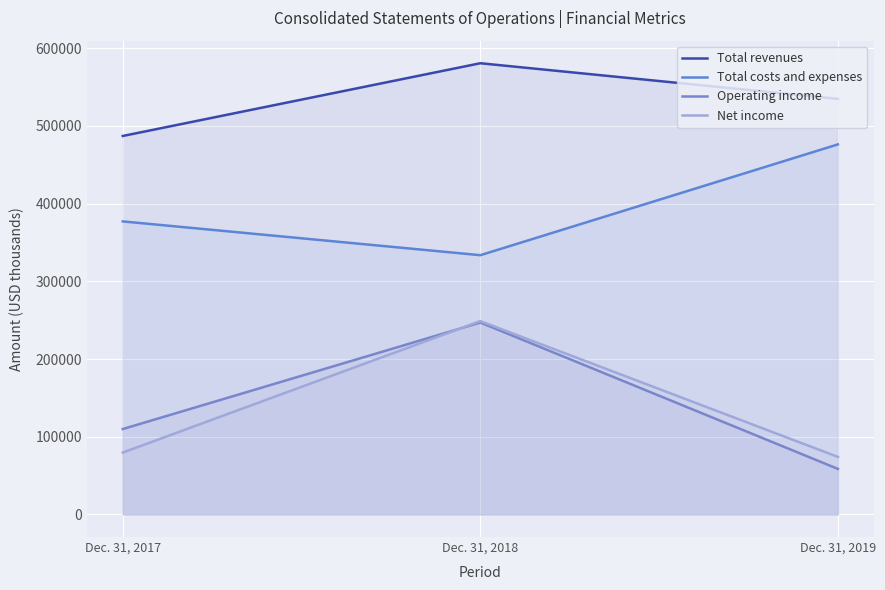

Reading left to right, extract all data points from this chart.

Total revenues: Dec. 31, 2017=487096	Dec. 31, 2018=580706	Dec. 31, 2019=534896
Total costs and expenses: Dec. 31, 2017=377146	Dec. 31, 2018=333679	Dec. 31, 2019=476247
Operating income: Dec. 31, 2017=109950	Dec. 31, 2018=247027	Dec. 31, 2019=58649
Net income: Dec. 31, 2017=79682	Dec. 31, 2018=248827	Dec. 31, 2019=74086